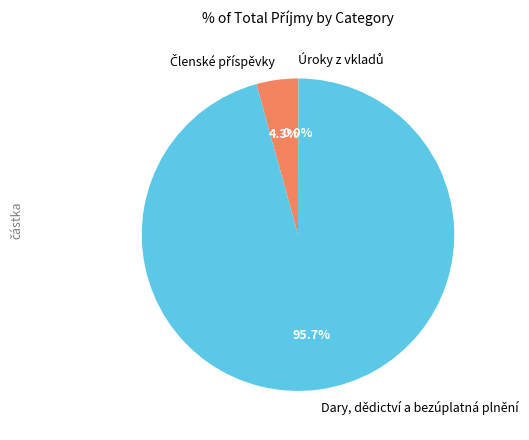

Does any single category account for the majority?

Yes